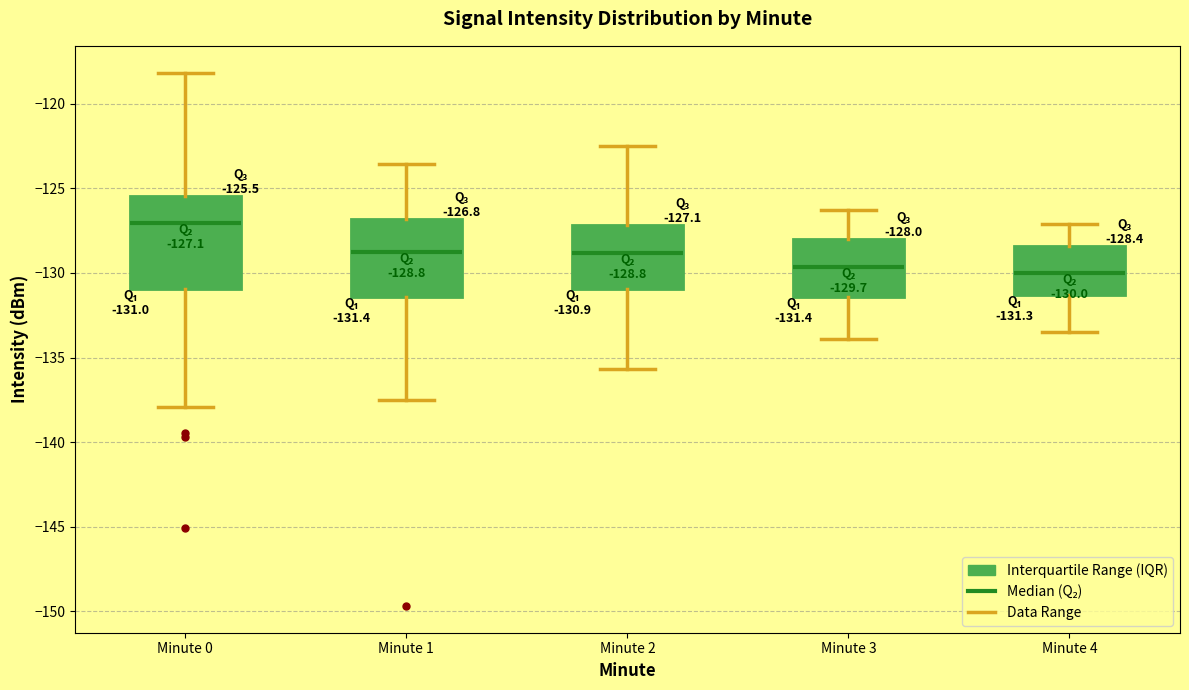

Comparing the boxes themselves (not the whiskers), which one is the tallest?

Minute 0